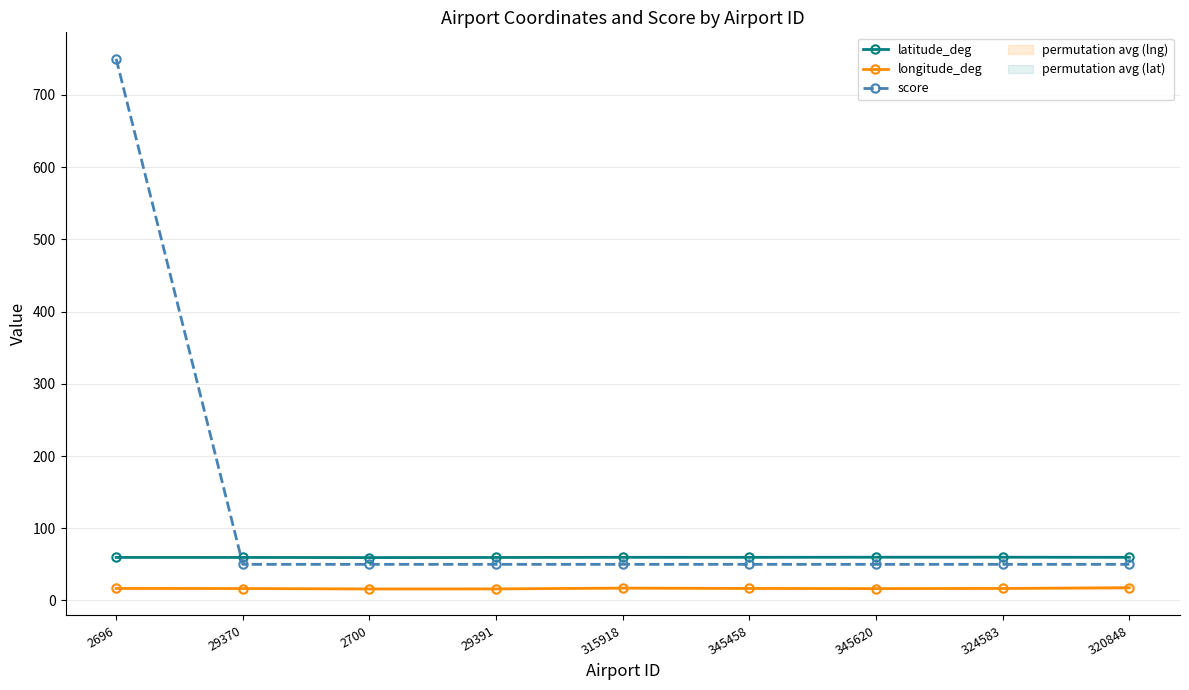

What is the smallest value displayed?

15.9